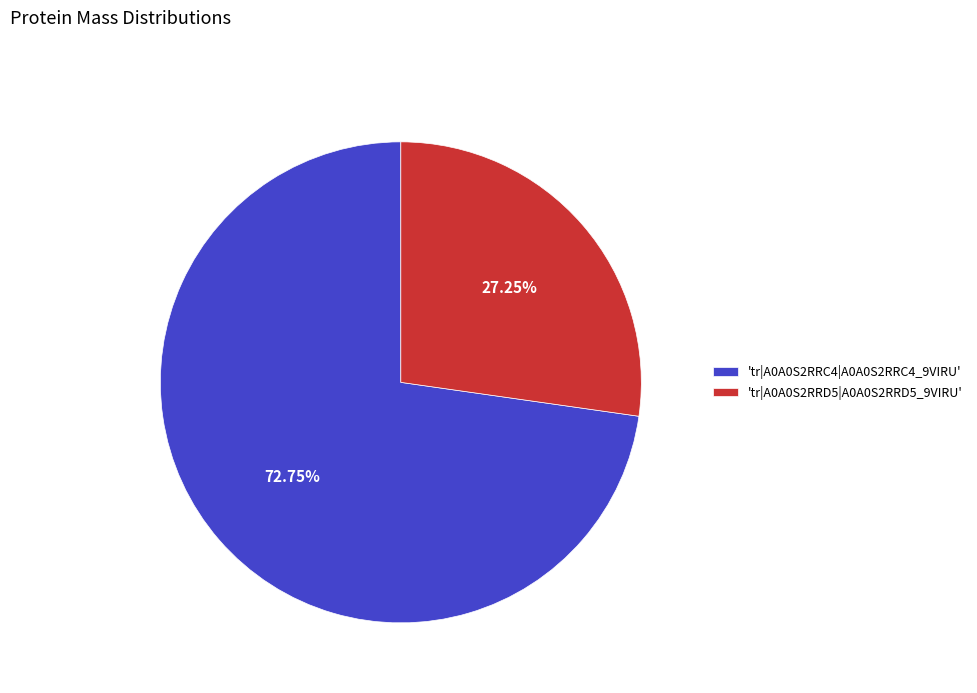

Is the sum of 'tr|A0A0S2RRD5|A0A0S2RRD5_9VIRU' and 'tr|A0A0S2RRC4|A0A0S2RRC4_9VIRU' greater than half?

Yes